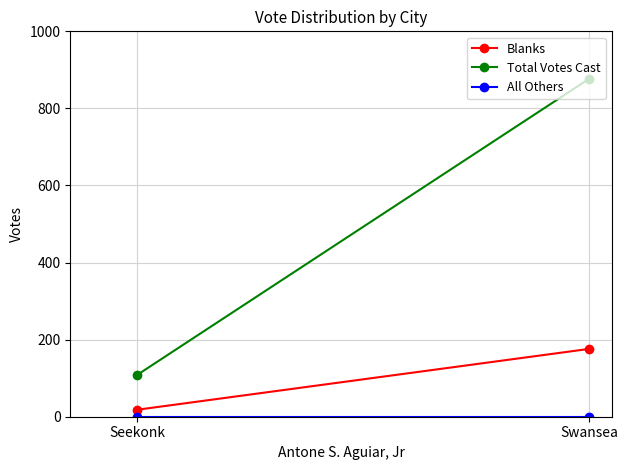

What position from the left is Seekonk?

1